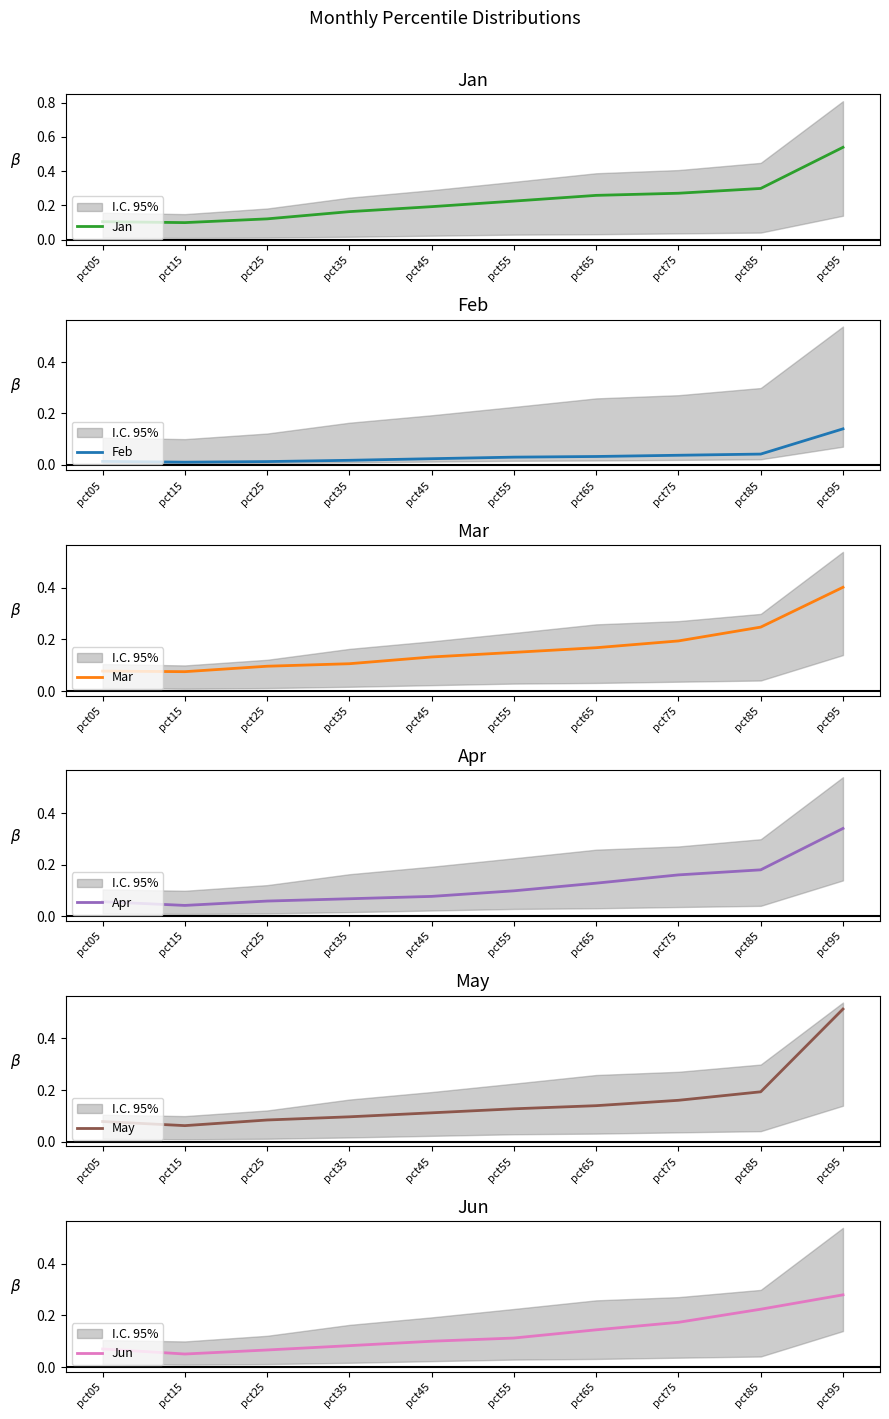

How many series are shown in this chart?

6